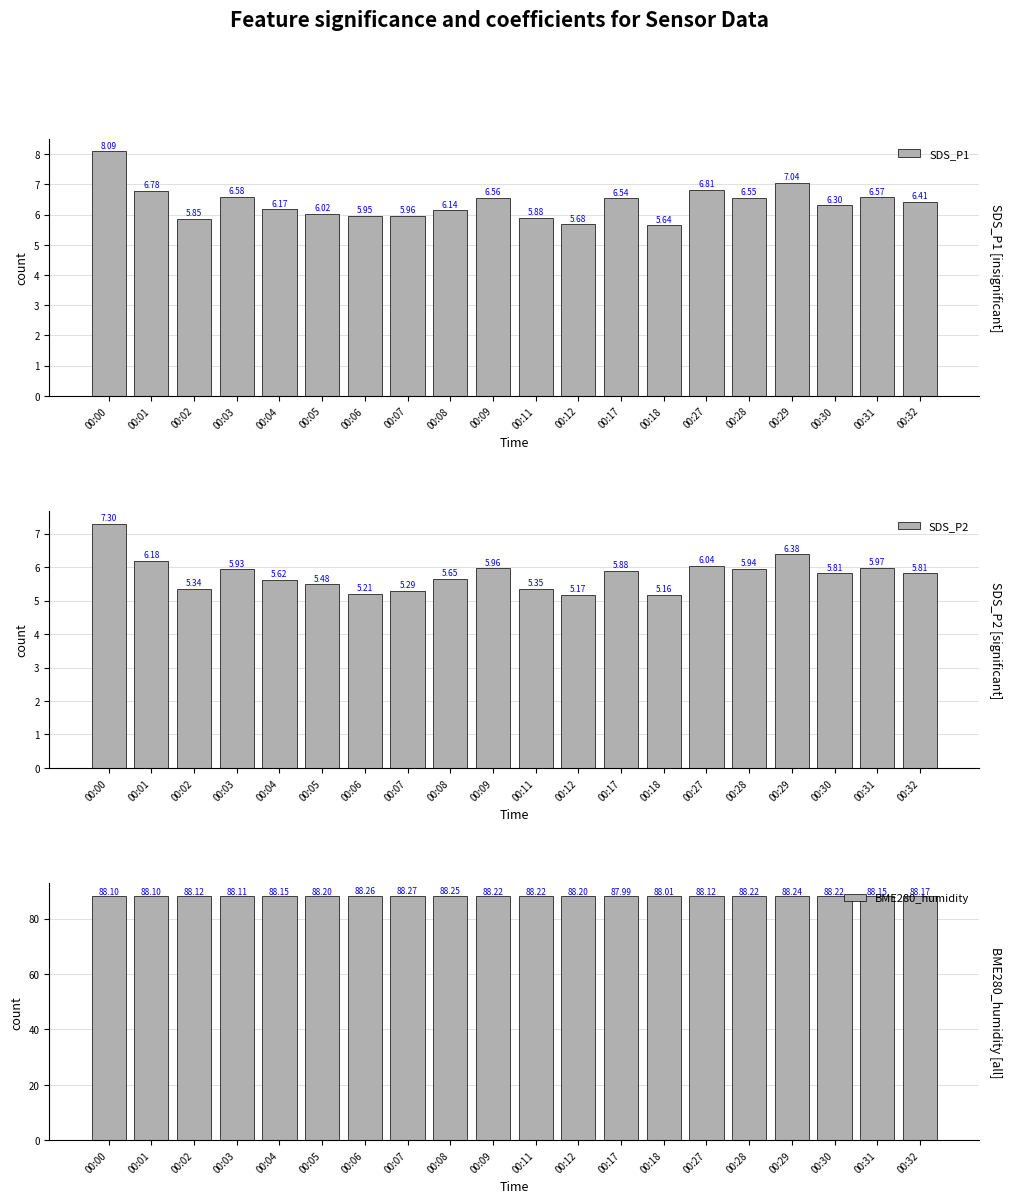

Does the chart contain any negative values?

No